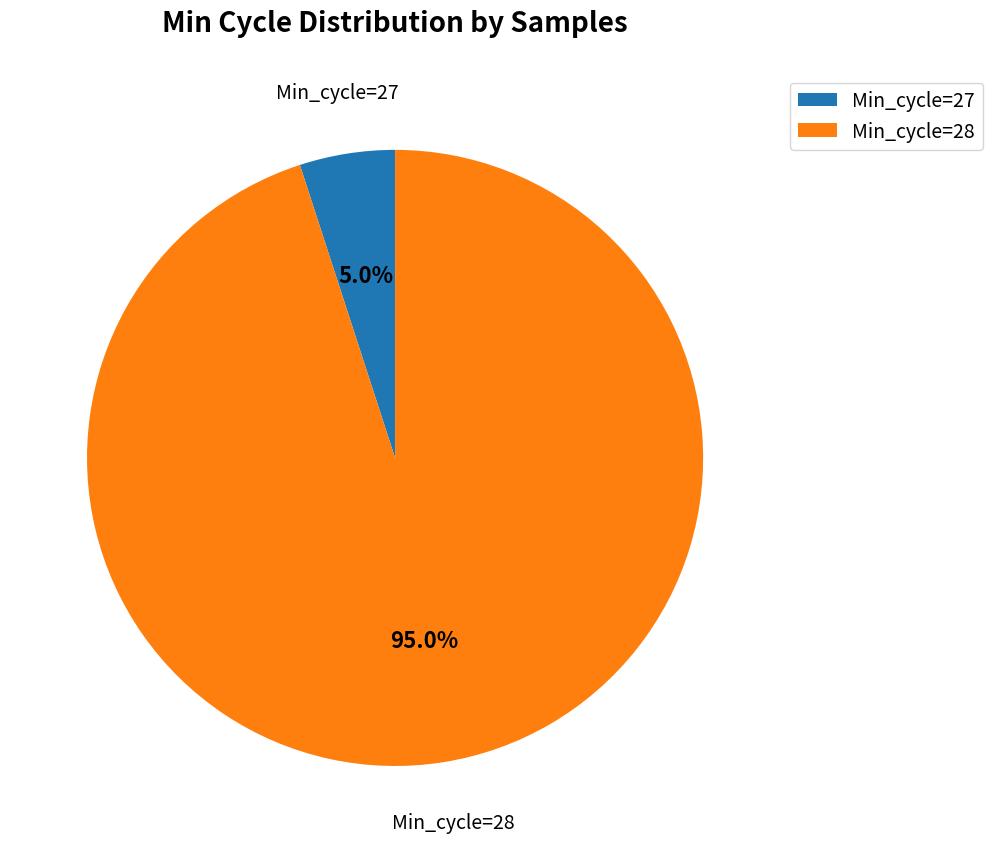

Between Min_cycle=28 and Min_cycle=27, which is larger?

Min_cycle=28